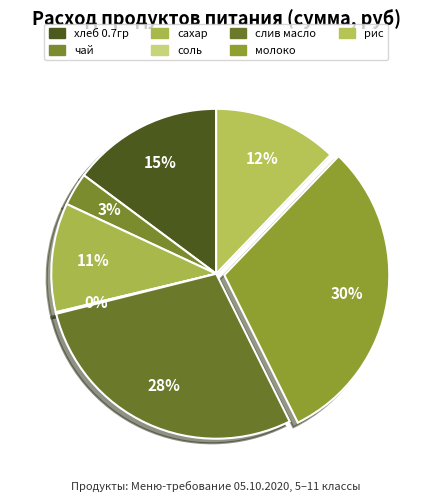

Which has a higher value, молоко or чай?

молоко